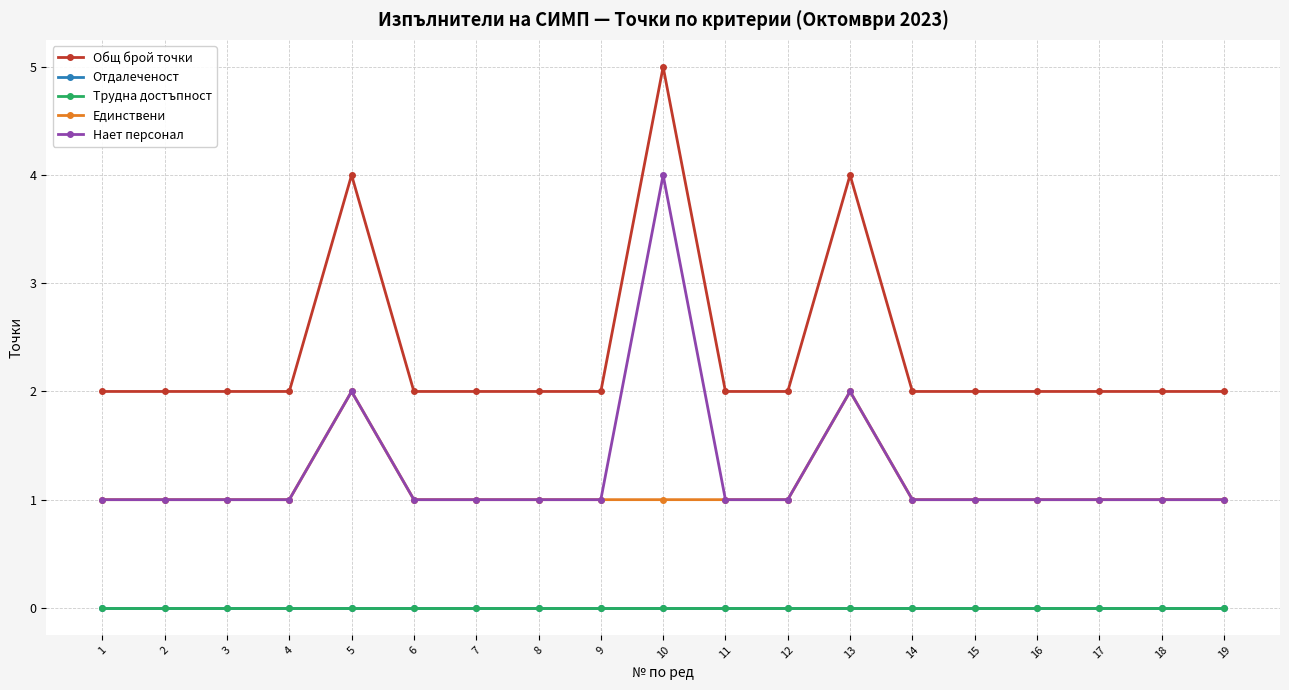

Reading left to right, list all the values displayed in this chart.

Общ брой точки: 2	2	2	2	4	2	2	2	2	5	2	2	4	2	2	2	2	2	2
Отдалеченост: 0	0	0	0	0	0	0	0	0	0	0	0	0	0	0	0	0	0	0
Трудна достъпност: 0	0	0	0	0	0	0	0	0	0	0	0	0	0	0	0	0	0	0
Единствени: 1	1	1	1	2	1	1	1	1	1	1	1	2	1	1	1	1	1	1
Нает персонал: 1	1	1	1	2	1	1	1	1	4	1	1	2	1	1	1	1	1	1